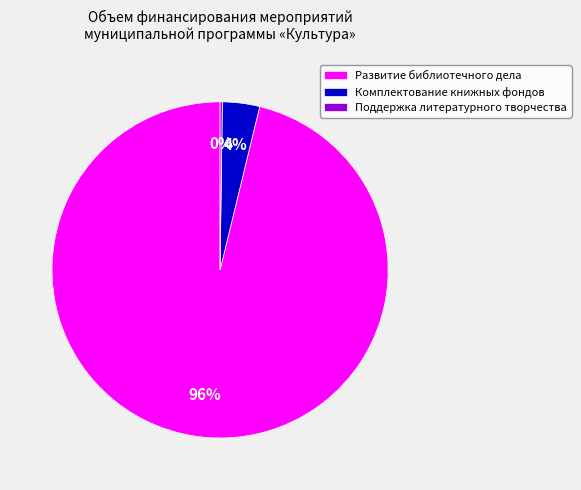

Between Комплектование книжных фондов and Развитие библиотечного дела, which is larger?

Развитие библиотечного дела